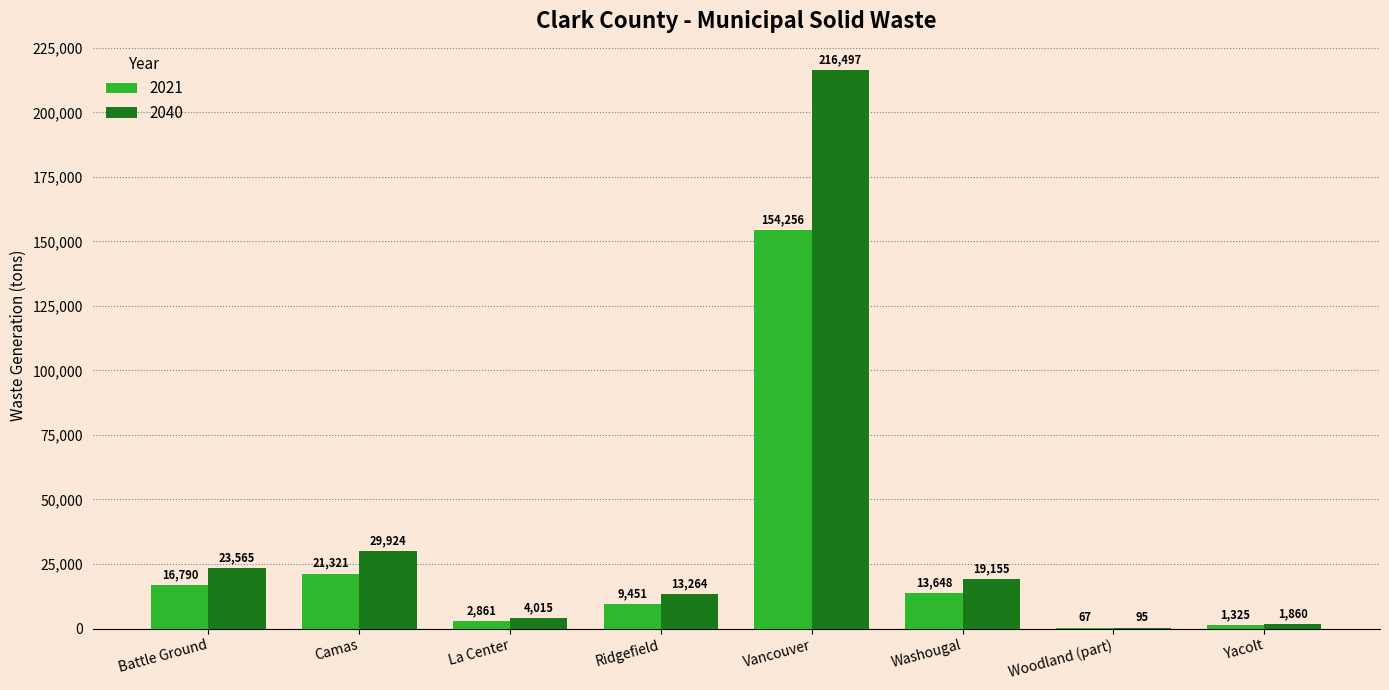

What is the sum of the 2040 values at Ridgefield and Battle Ground?

36829